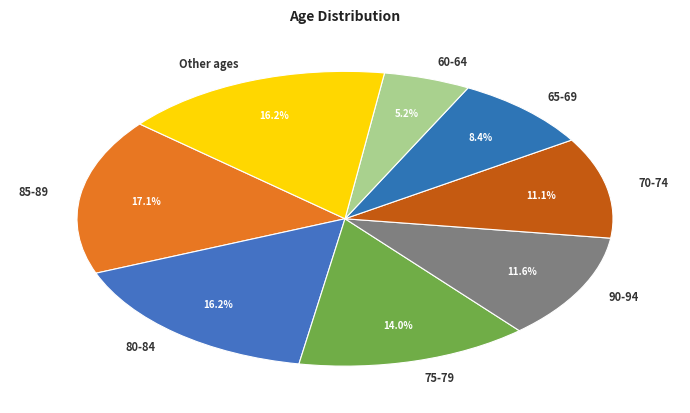

Which category has the smallest portion of the pie?

60-64